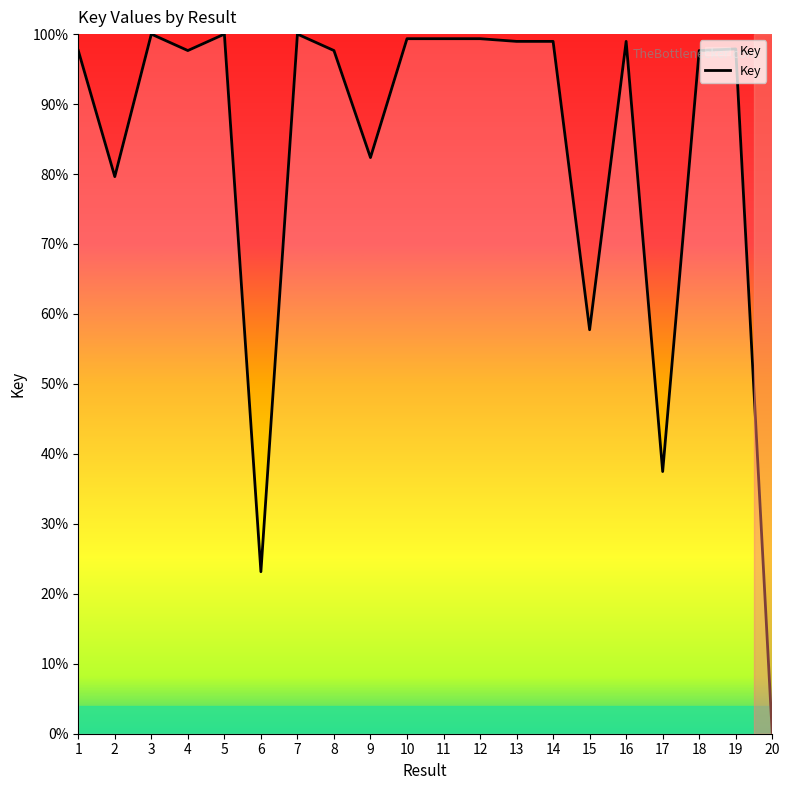

What is the difference between the values at 9 and 6?

59.2